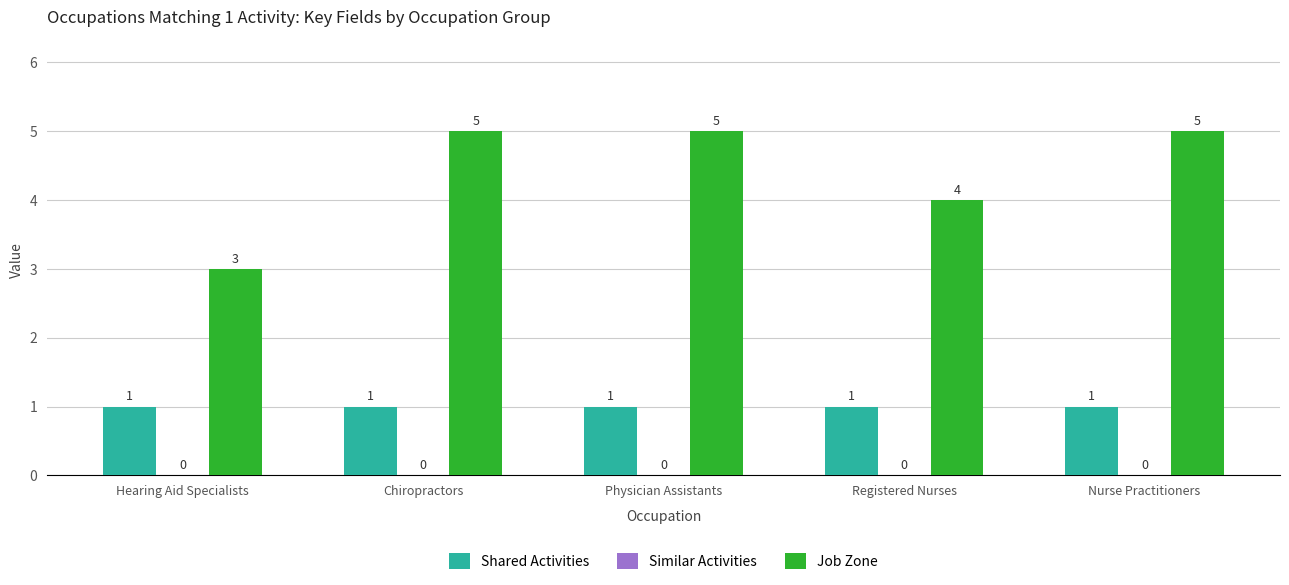

True or false: Job Zone has a value of 4 at Registered Nurses.

True